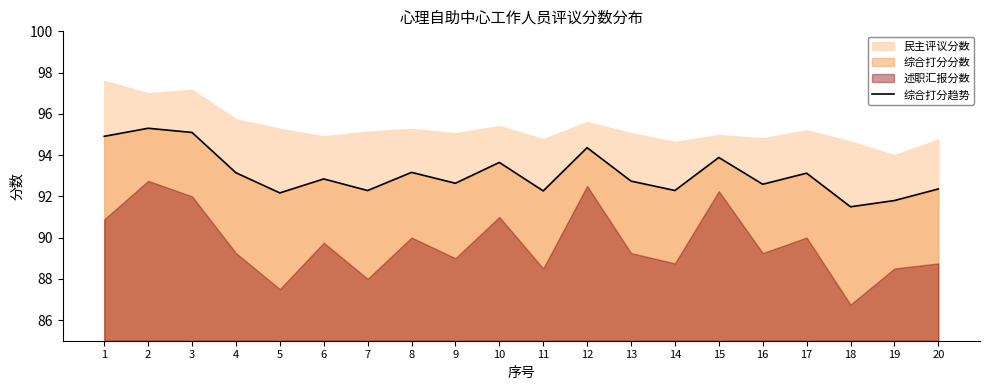

At which category does the data reach its first local valley?

5